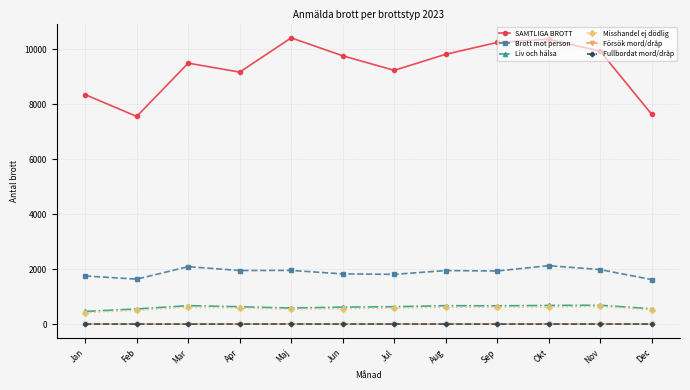

True or false: Försök mord/dråp and Liv och hälsa intersect in this chart.

False